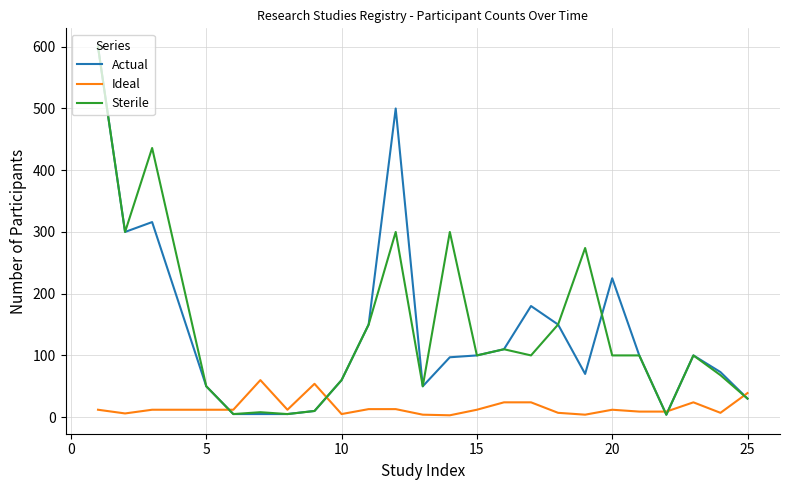

What is the difference between the maximum and minimum values in the Sterile series?

596